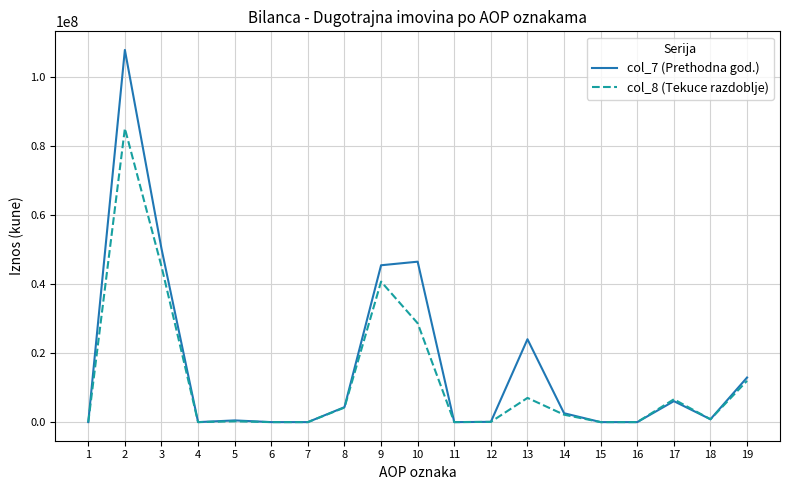

What is the maximum value shown in the chart?

107696623